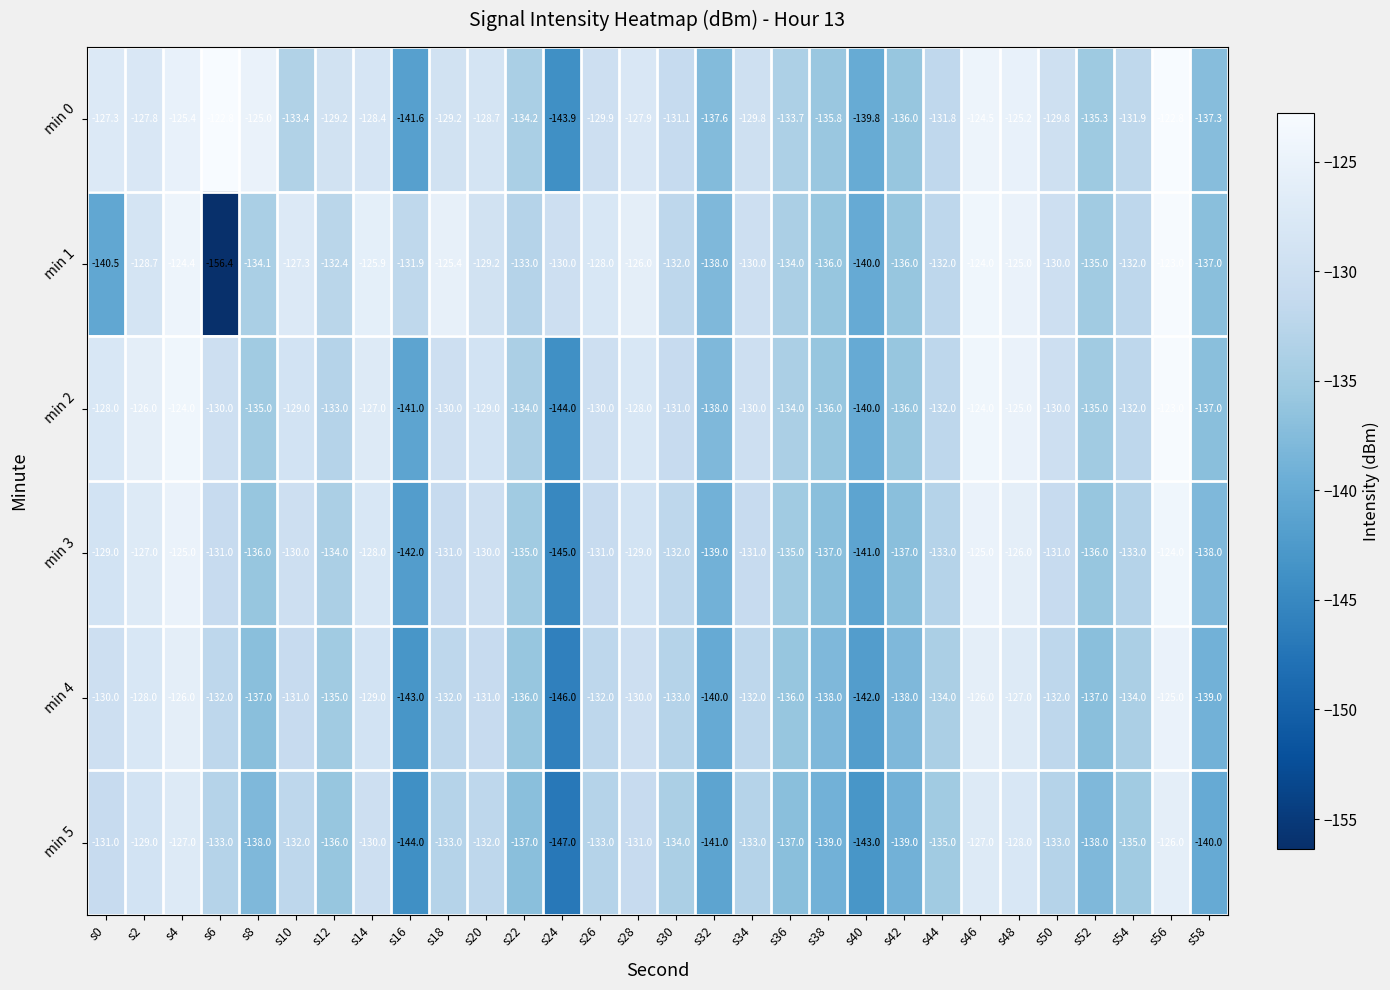

At s28, list the series in order from largest to smallest.

min 1, min 0, min 2, min 3, min 4, min 5